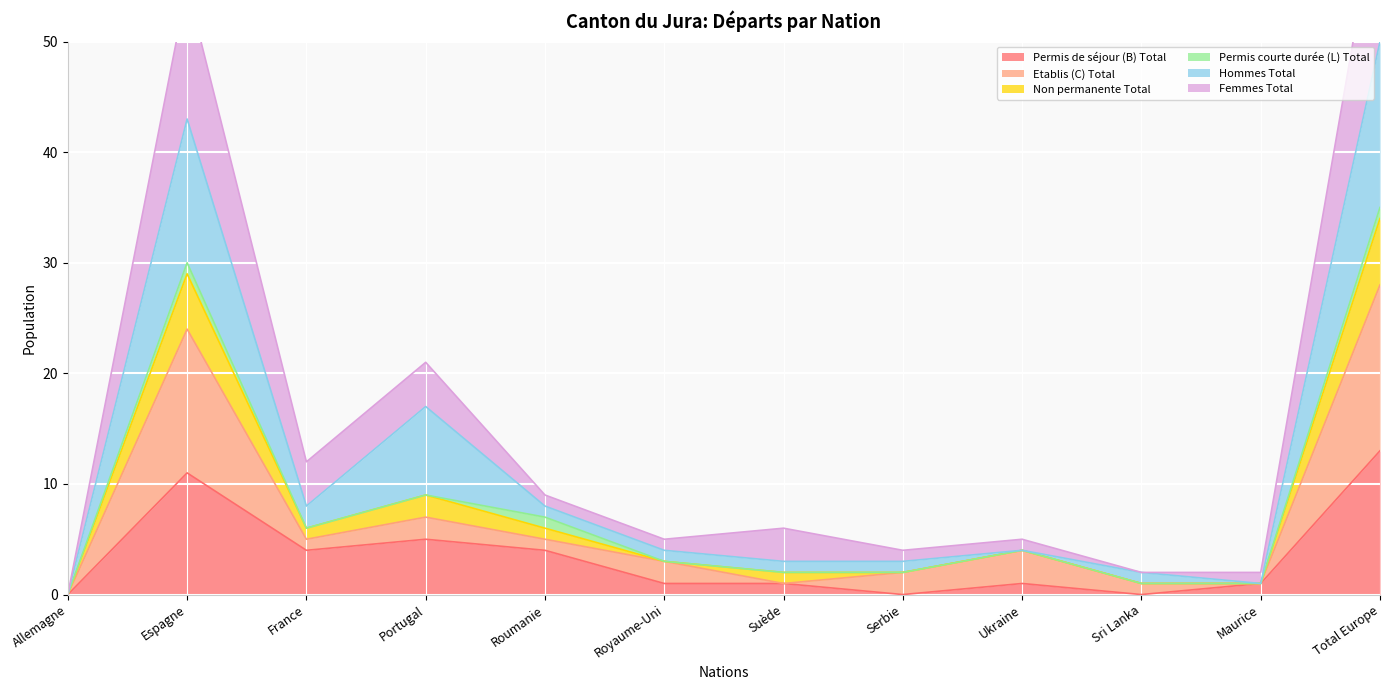

Is it true that Permis de séjour (B) Total equals 1 at Royaume-Uni?

True